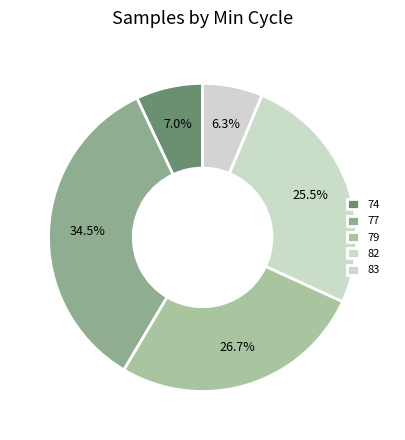

Count the number of slices in the pie.

5